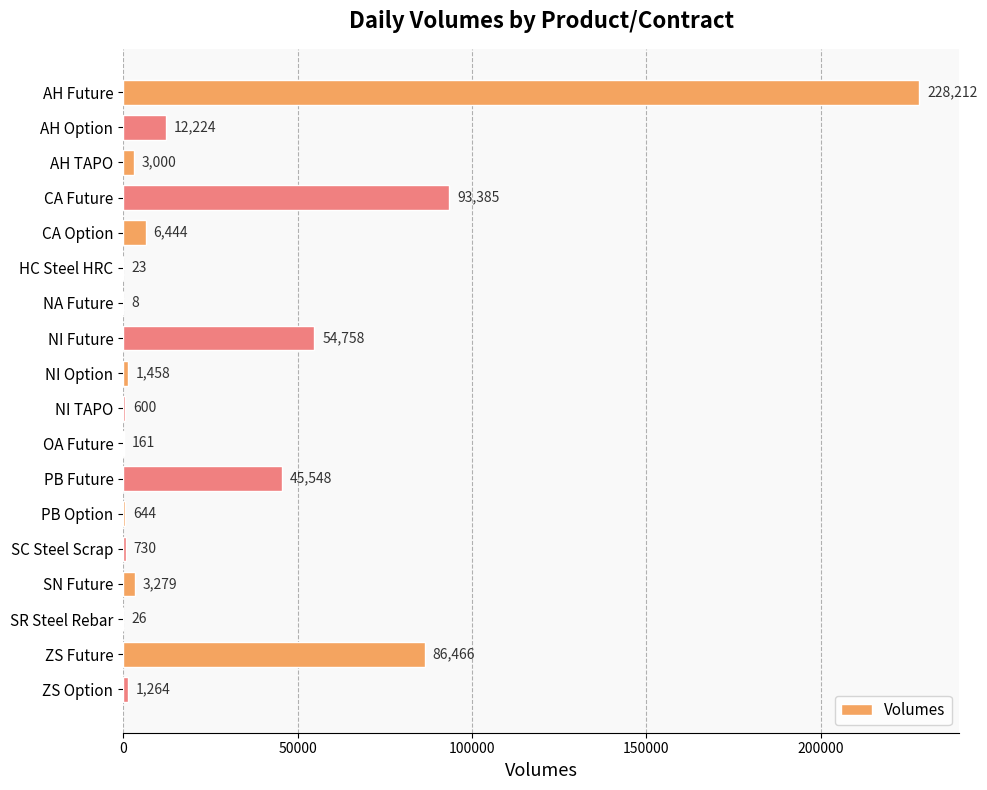

What is the sum of the values at NI Option and AH Future?

229670